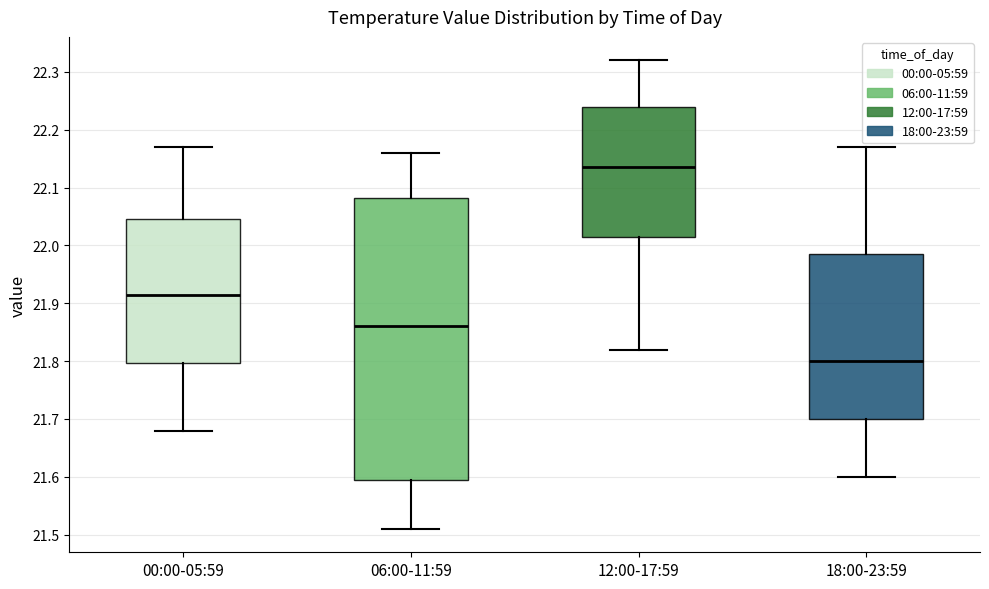

Comparing the boxes themselves (not the whiskers), which one is the tallest?

06:00-11:59